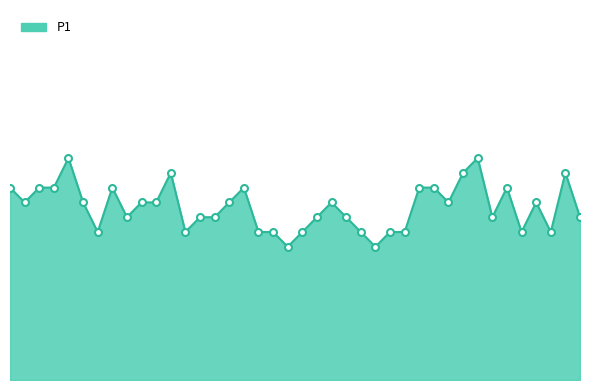

What is the sum of all values?

23.6